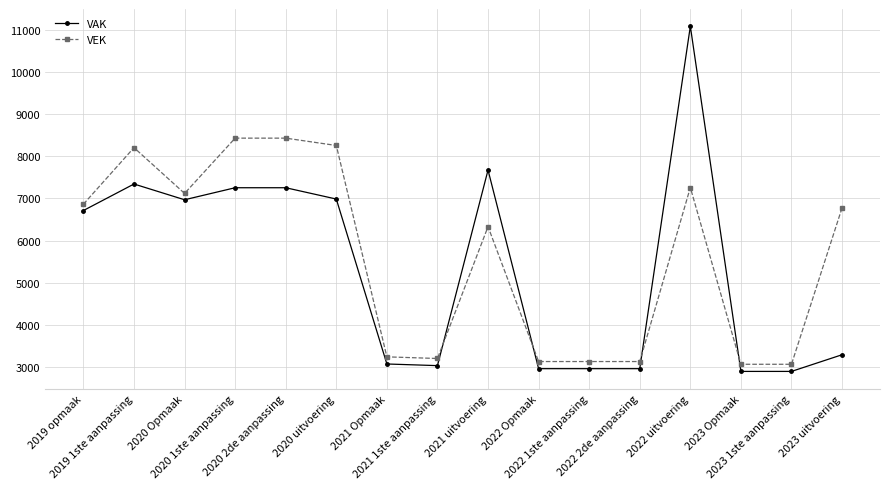

True or false: VEK and VAK intersect in this chart.

True